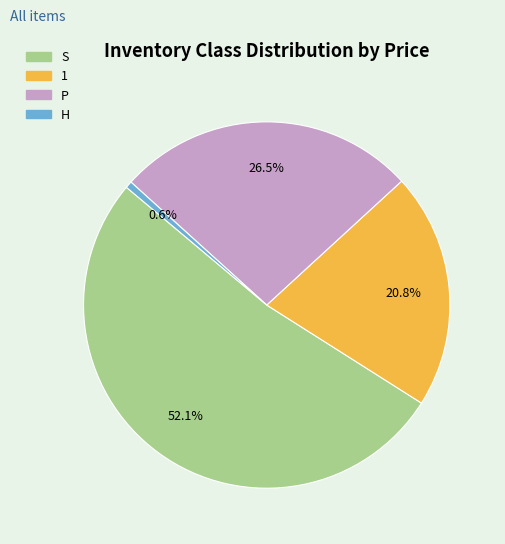

Does any single category account for the majority?

Yes